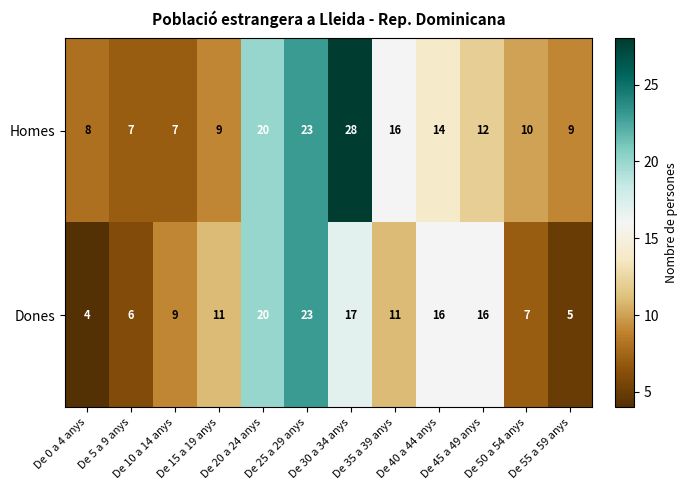

Count the number of categories in the chart.

12